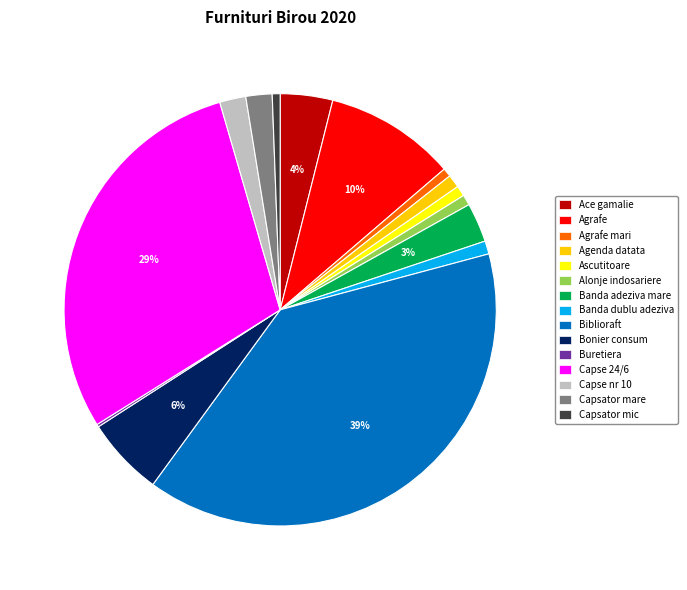

Between Banda dublu adeziva and Biblioraft, which is larger?

Biblioraft